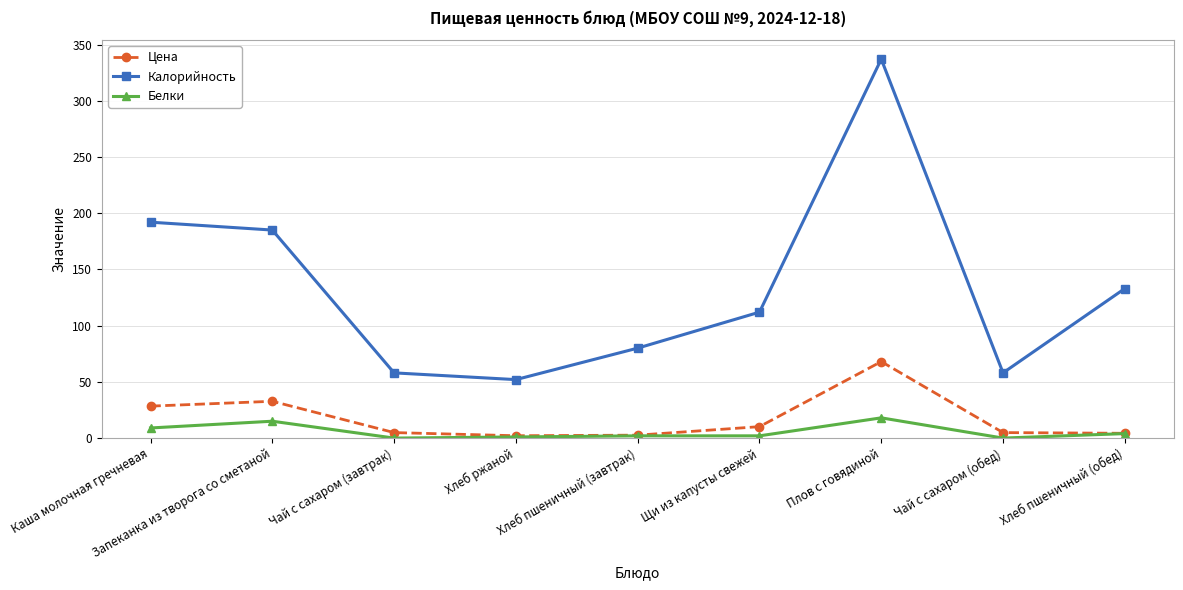

How many interior local valleys does the Калорийность series have?

2